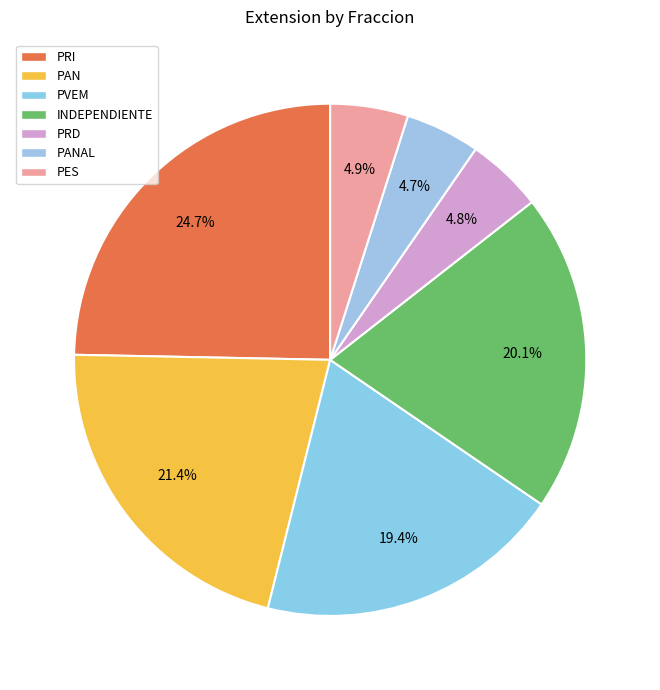

How many slices are in this pie chart?

7